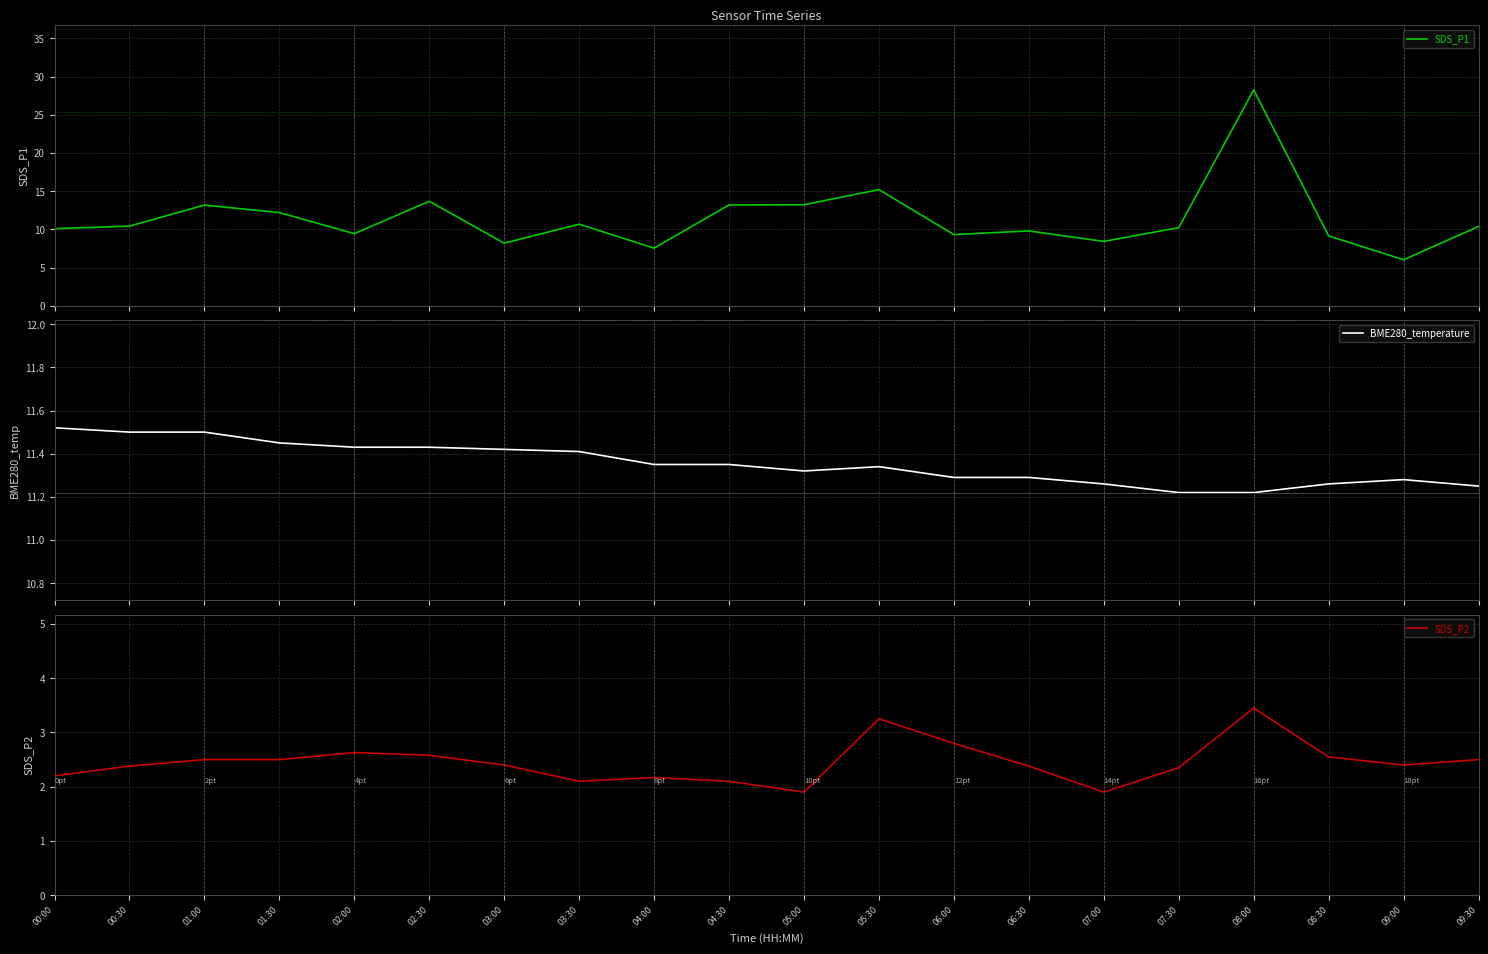

Which series changed the most between 00:00 and 03:00?

SDS_P1